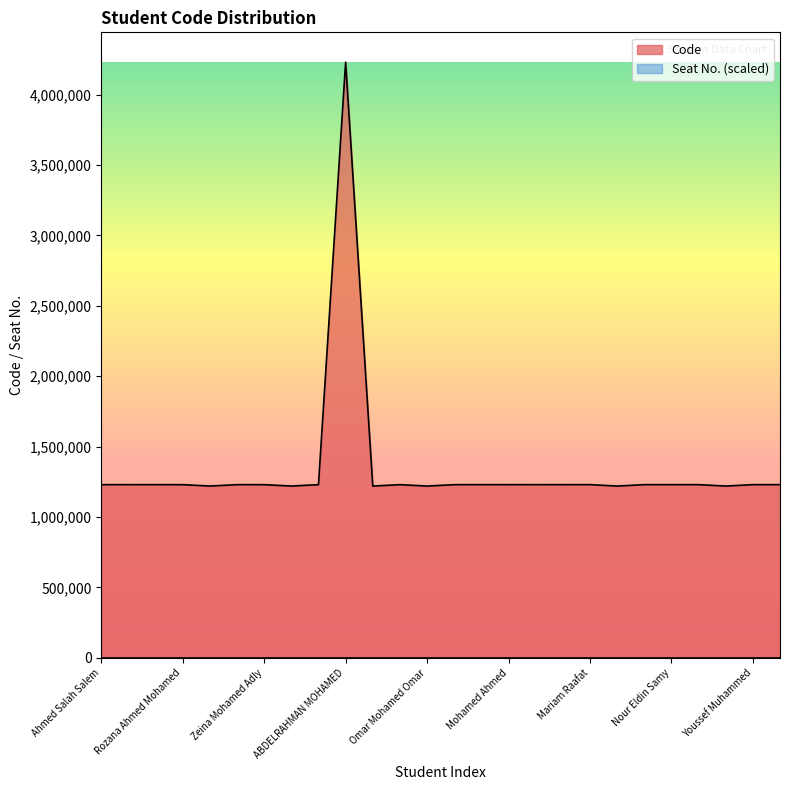

The chart shows a value of 1220098 at Omar Mohamed Omar. True or false?

True